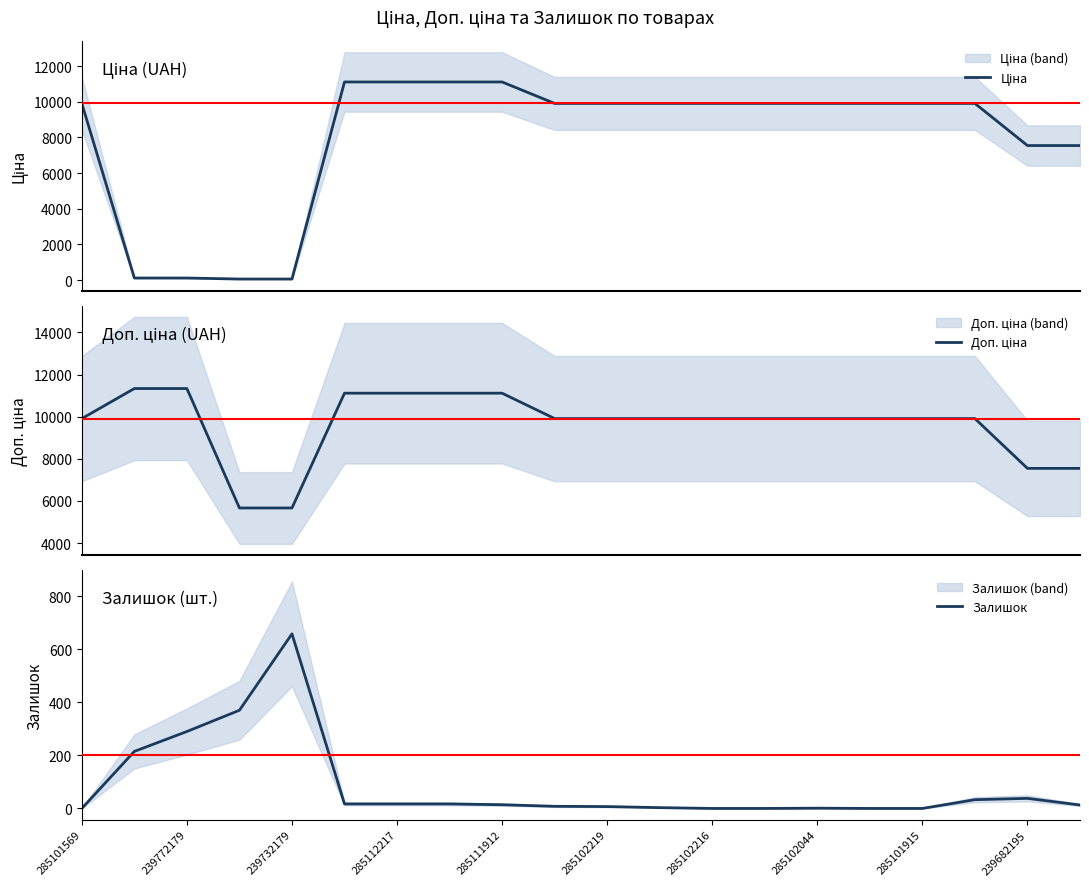

Reading left to right, extract all data points from this chart.

Ціна: 9908.5	113.3	113.3	56.7	56.7	11113.6	11113.6	11113.6	11113.6	9908.5	9908.5	9908.5	9908.5	9908.5	9908.5	9908.5	9908.5	9908.5	7545.9	7545.9
Доп. ціна: 9908.5	11334.0	11334.0	5667.0	5667.0	11113.6	11113.6	11113.6	11113.6	9908.5	9908.5	9908.5	9908.5	9908.5	9908.5	9908.5	9908.5	9908.5	7545.9	7545.9
Залишок: 0.0	215.0	290.0	370.0	658.0	17.0	17.0	17.0	14.0	8.0	7.0	3.0	0.0	0.0	1.0	0.0	0.0	33.0	38.0	13.0